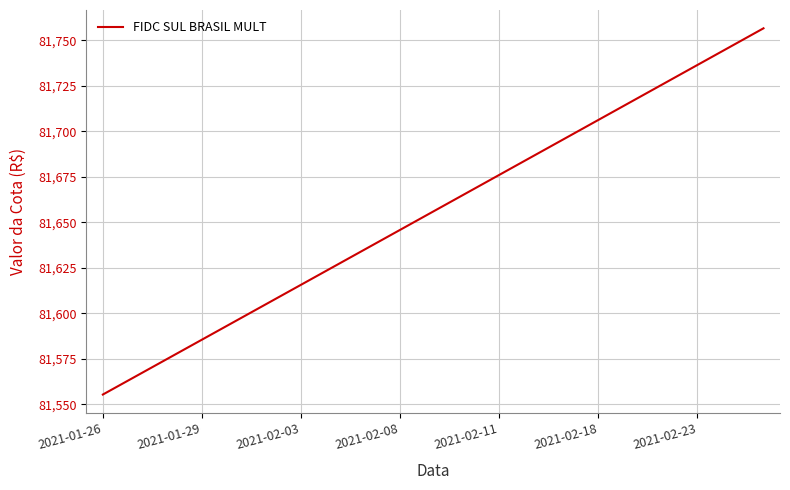

What is the minimum value shown in the chart?

81555.4